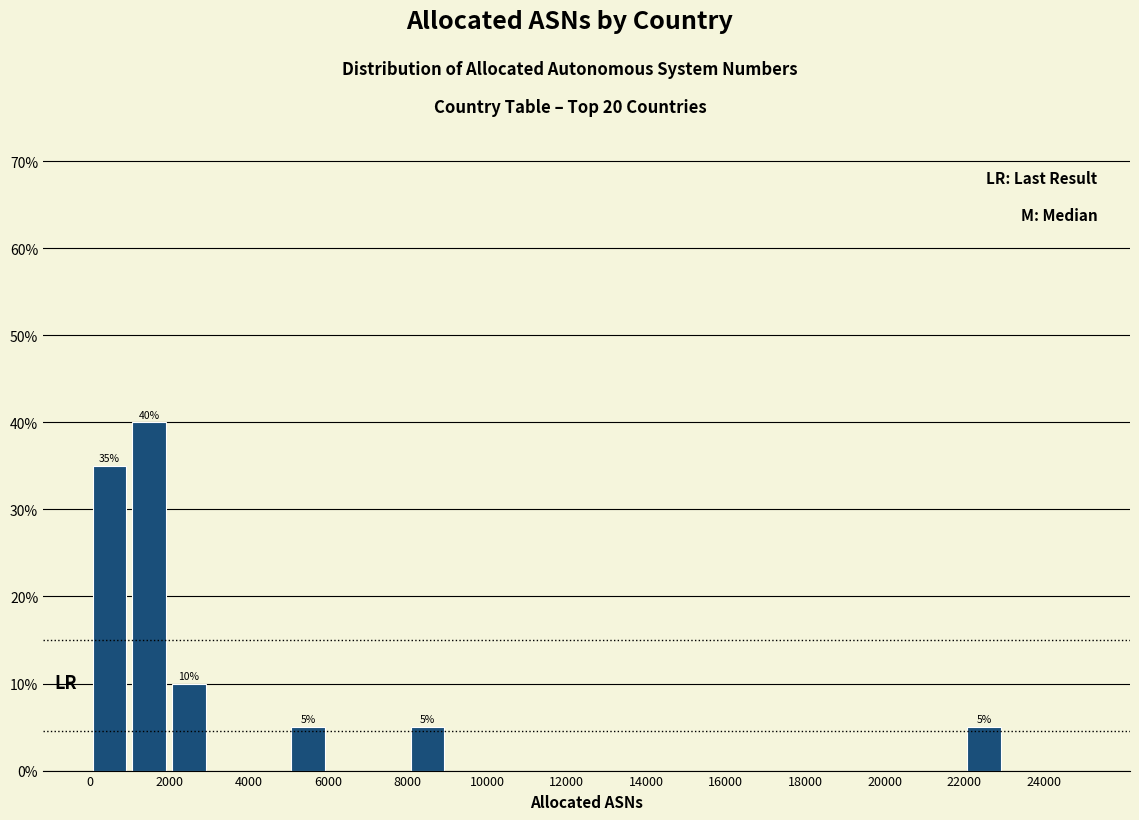

Over which range of the x-axis is the bar tallest?

1000 to 2000